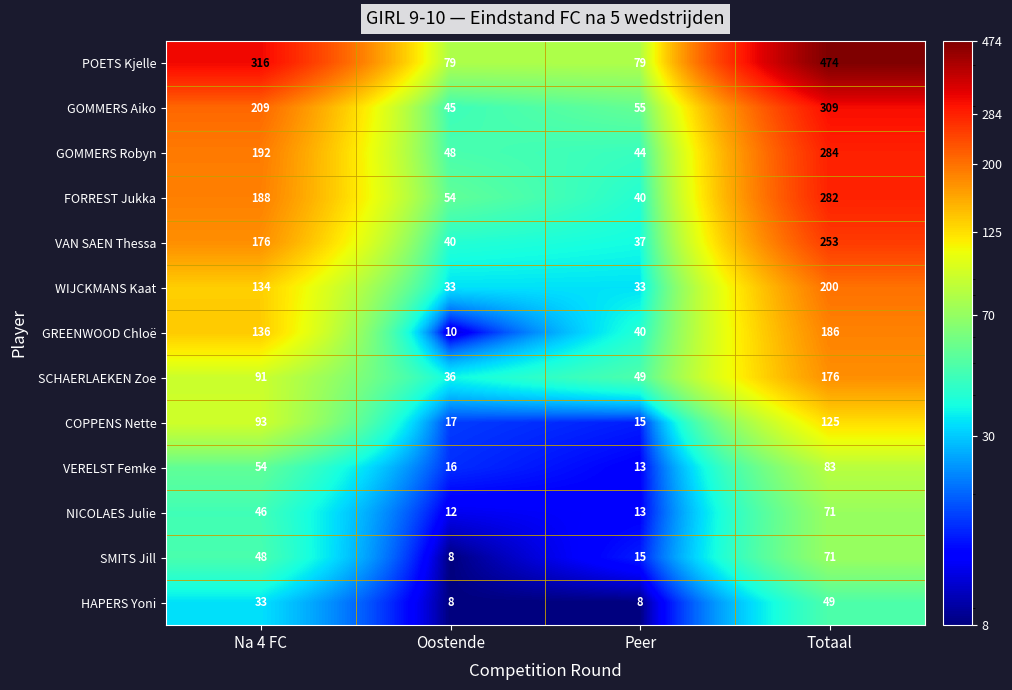

What is the minimum value for HAPERS Yoni?

8